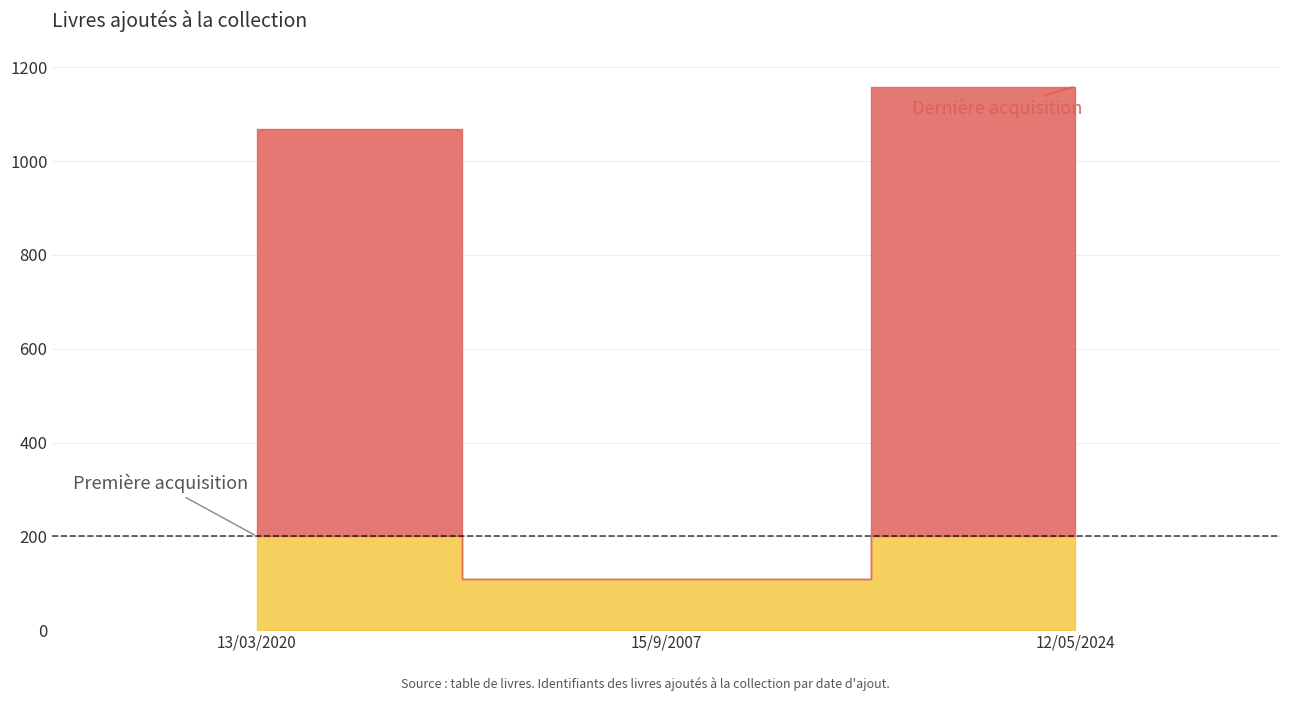

Reading left to right, transcribe all the data shown in this chart.

13/03/2020=1069	15/9/2007=108	12/05/2024=1159